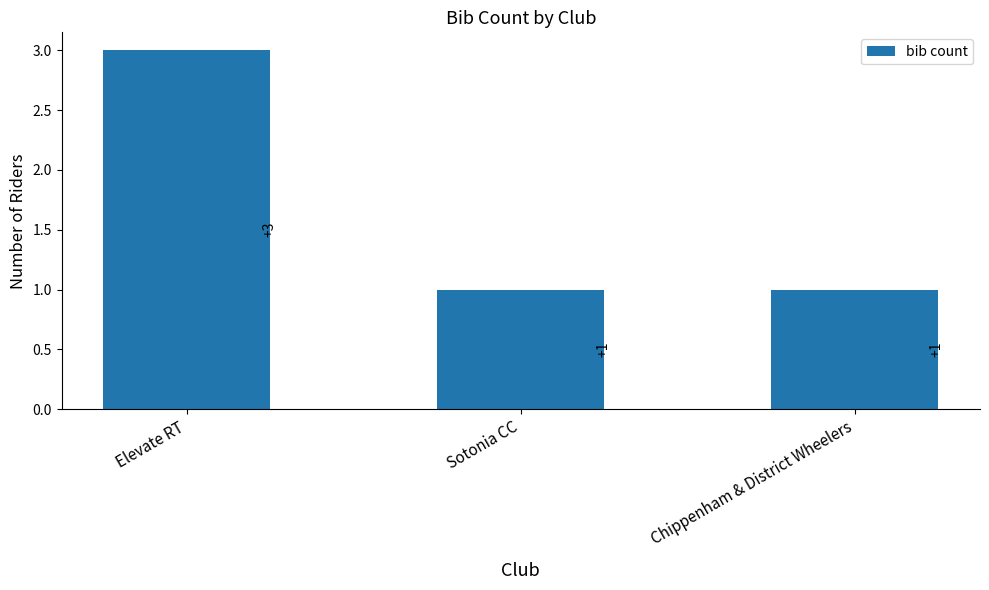

Is it true that the value at Elevate RT is 1?

False